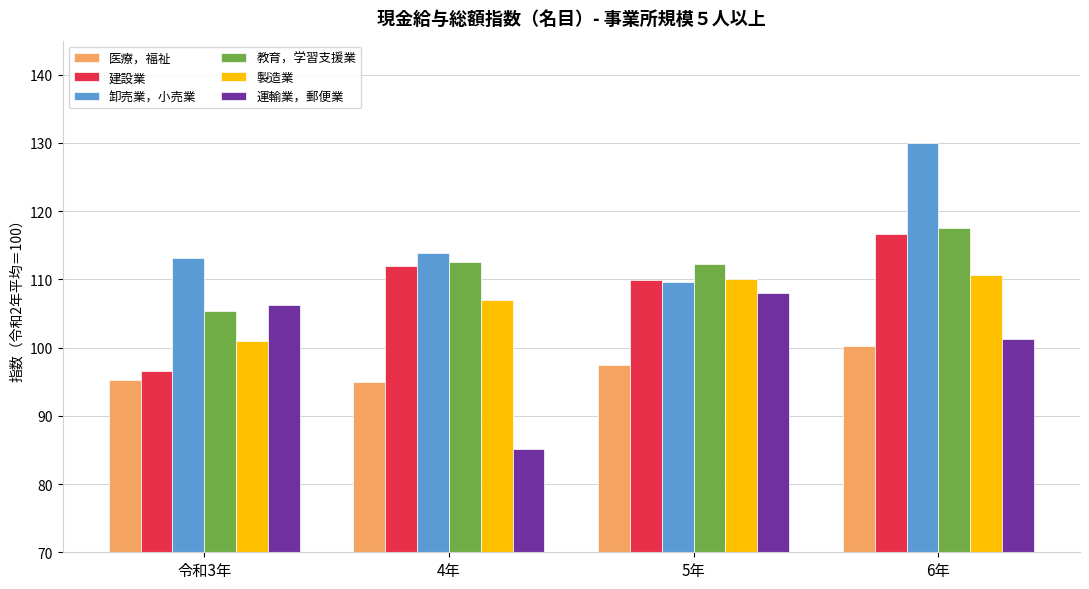

The value of 建設業 at 6年 is 185.0. True or false?

False